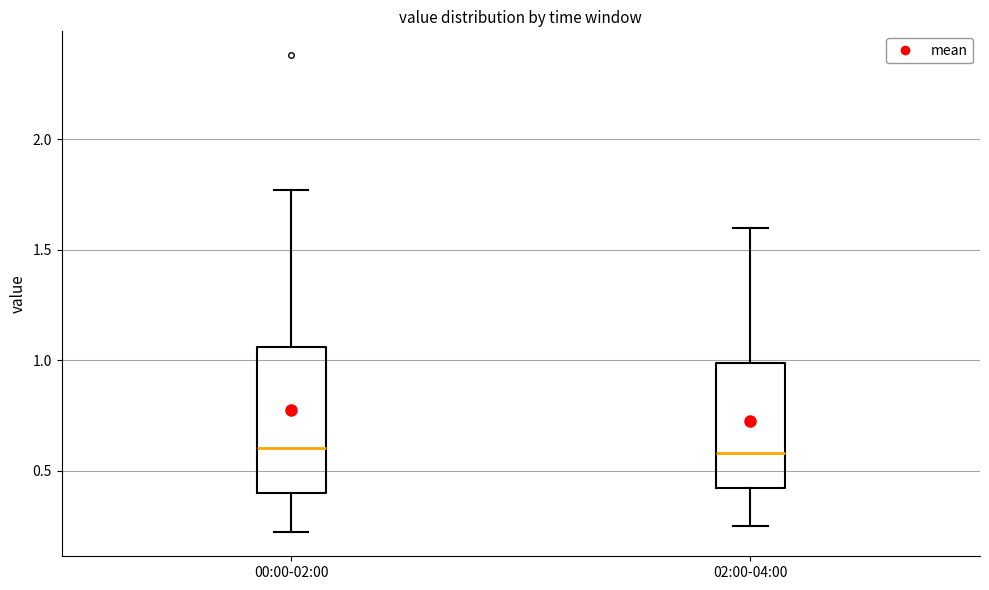

Reading left to right, read every box against the y-axis: the position of its median line, the range the box covers, and the ends of its whiskers. The values are not printed on the chart, so give them approximately, as read against the axis.

00:00-02:00: median 0.60, box 0.40 to 1.05, whiskers 0.20 to 1.75
02:00-04:00: median 0.60, box 0.40 to 1.00, whiskers 0.25 to 1.60